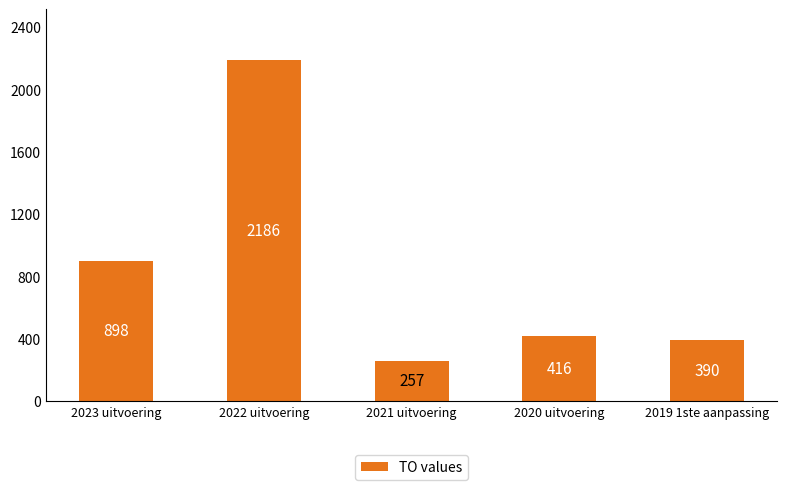

Which has a higher value, 2020 uitvoering or 2023 uitvoering?

2023 uitvoering